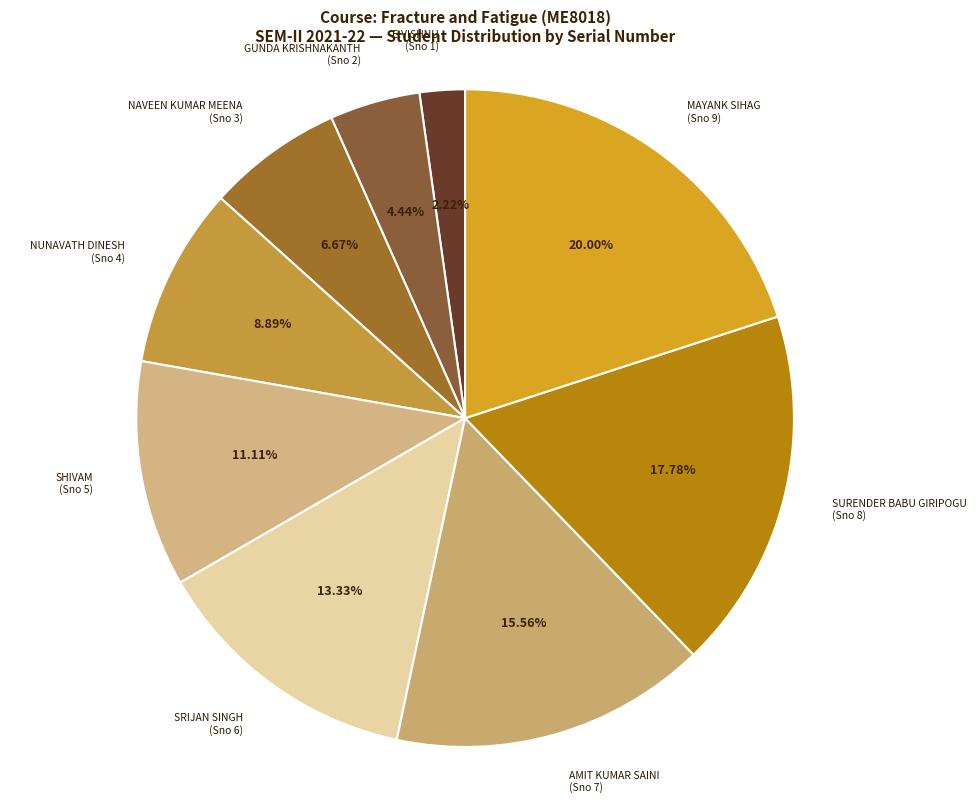

Which has a higher value, SURENDER BABU GIRIPOGU (Sno 8) or SHIVAM (Sno 5)?

SURENDER BABU GIRIPOGU (Sno 8)